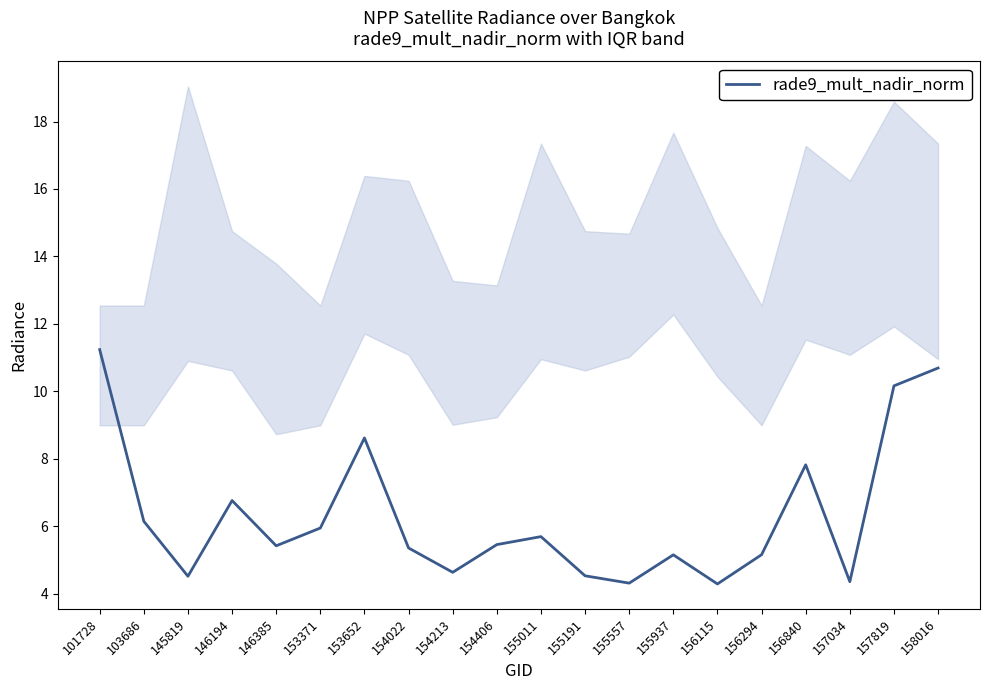

What is the value of the 17th point from the left?

7.8